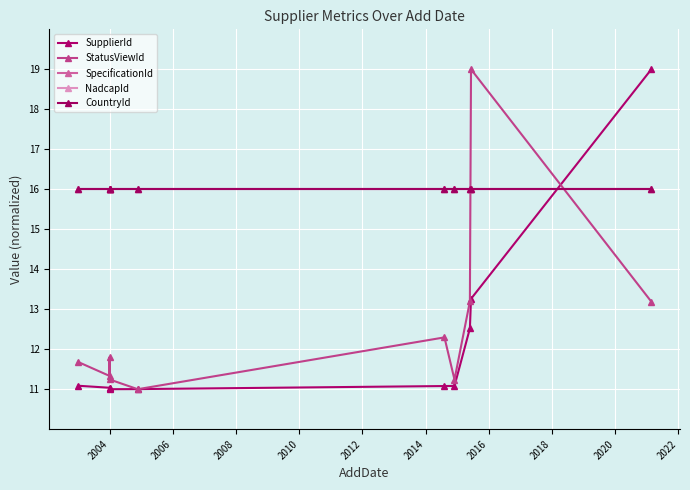

After their last crossing, which series has the higher values: StatusViewId or NadcapId?

NadcapId